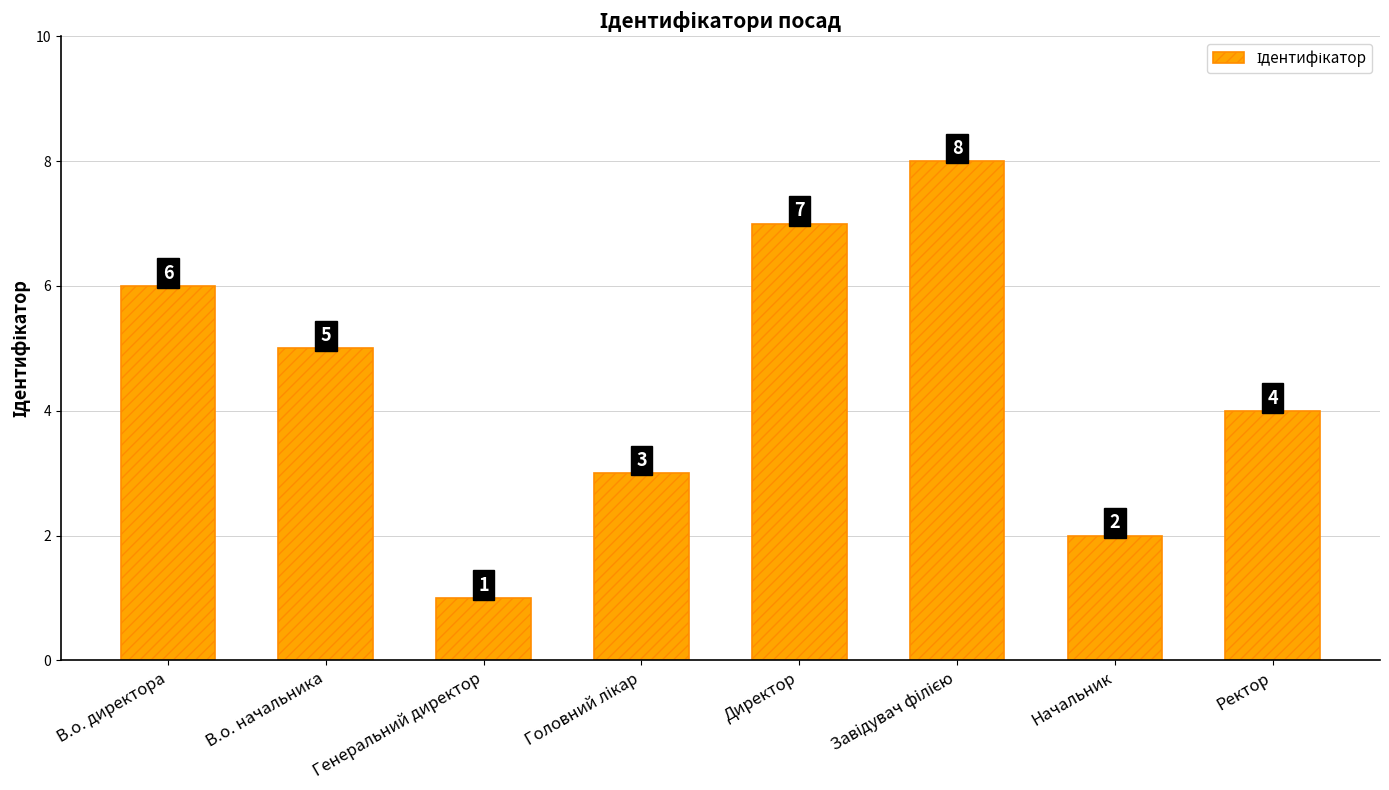

Reading left to right, what are all the values shown in this chart?

6	5	1	3	7	8	2	4